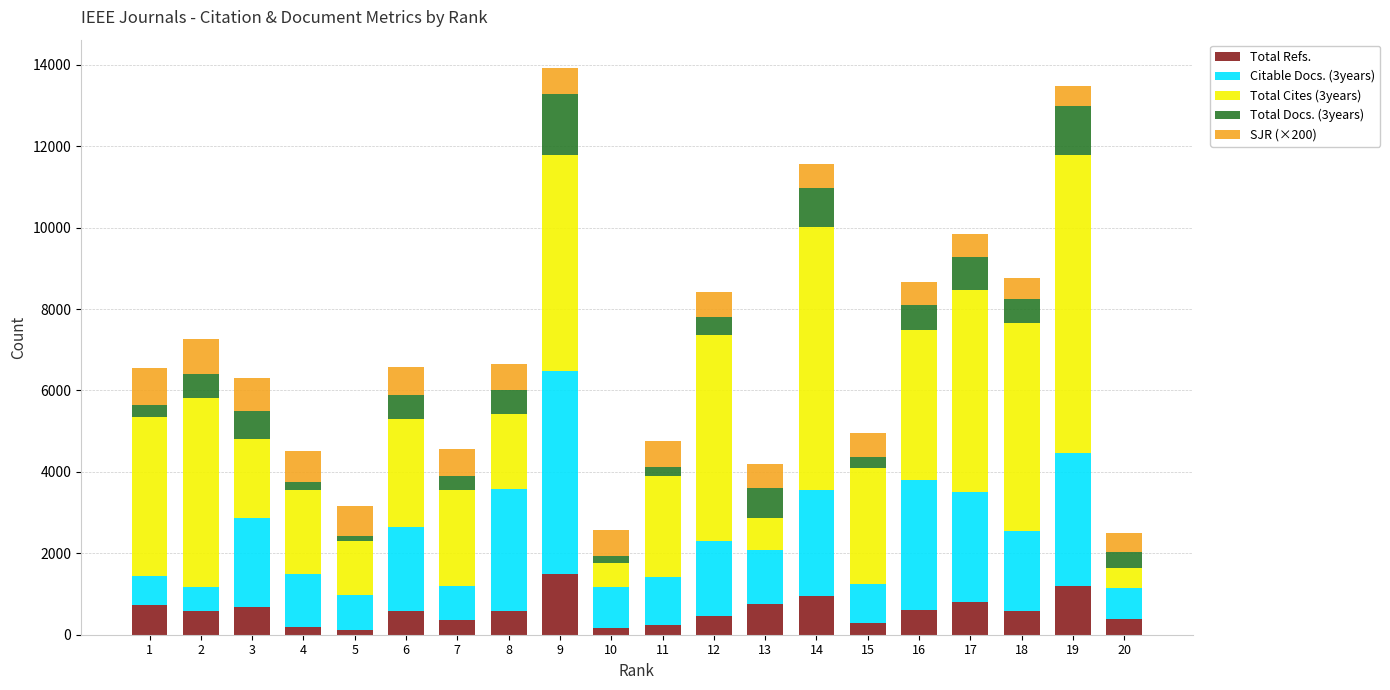

The value of Total Refs. at 13 is 754.0. True or false?

True